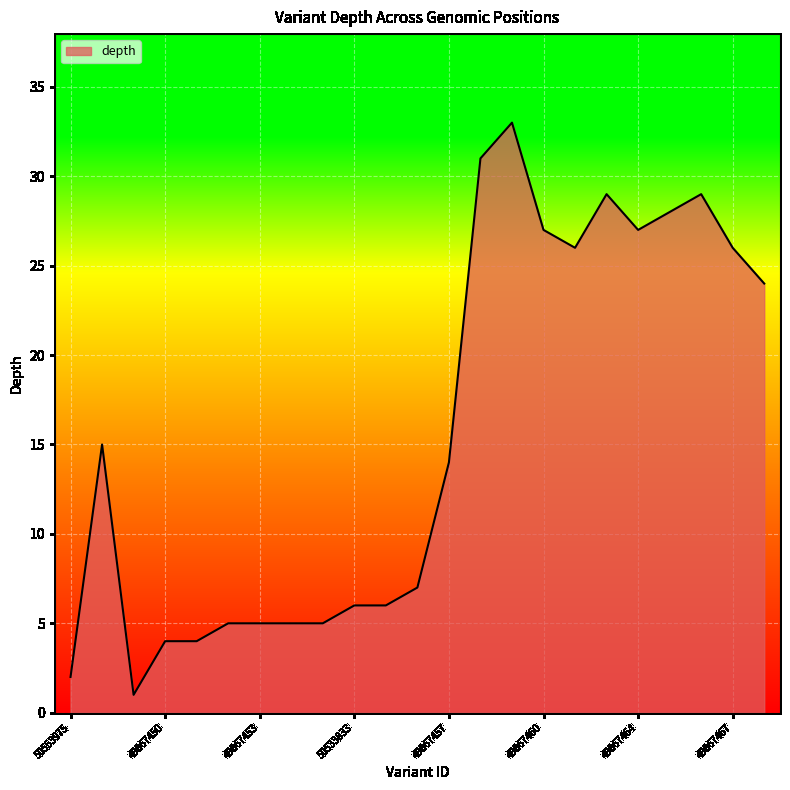

What is the difference between the maximum and minimum values?

32